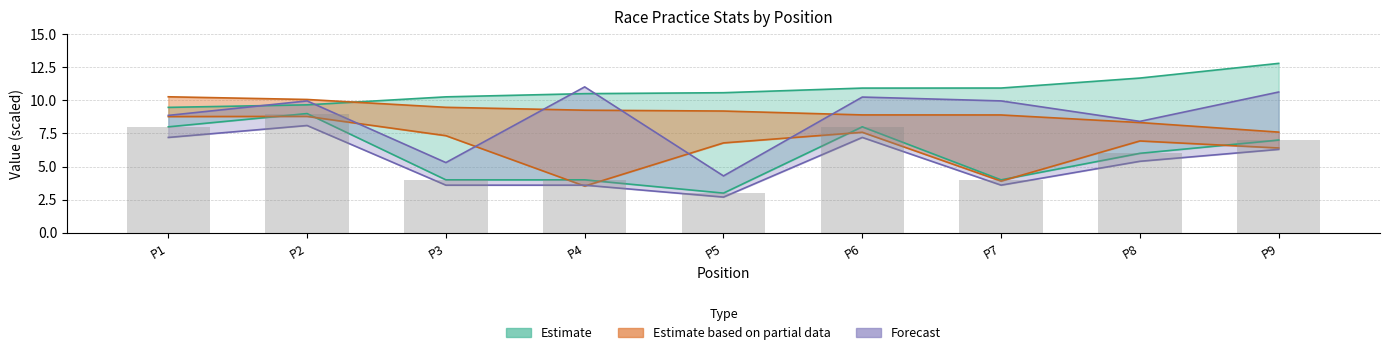

What is the minimum value shown in the chart?

2.7